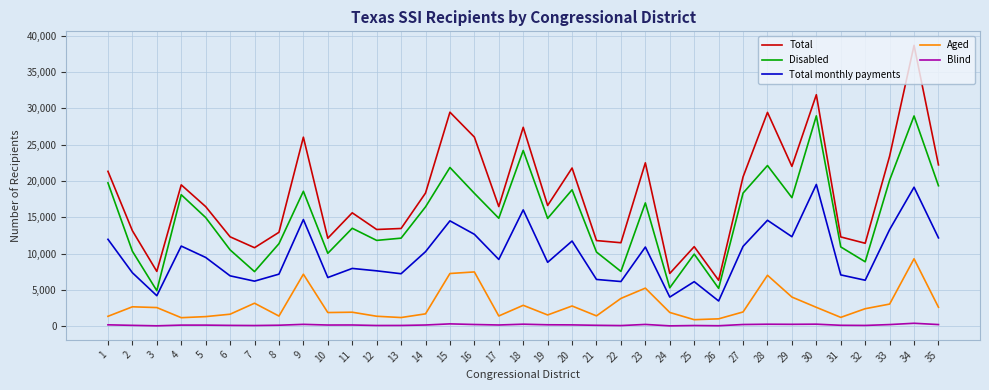

What is the total value across all series at 28?

73489